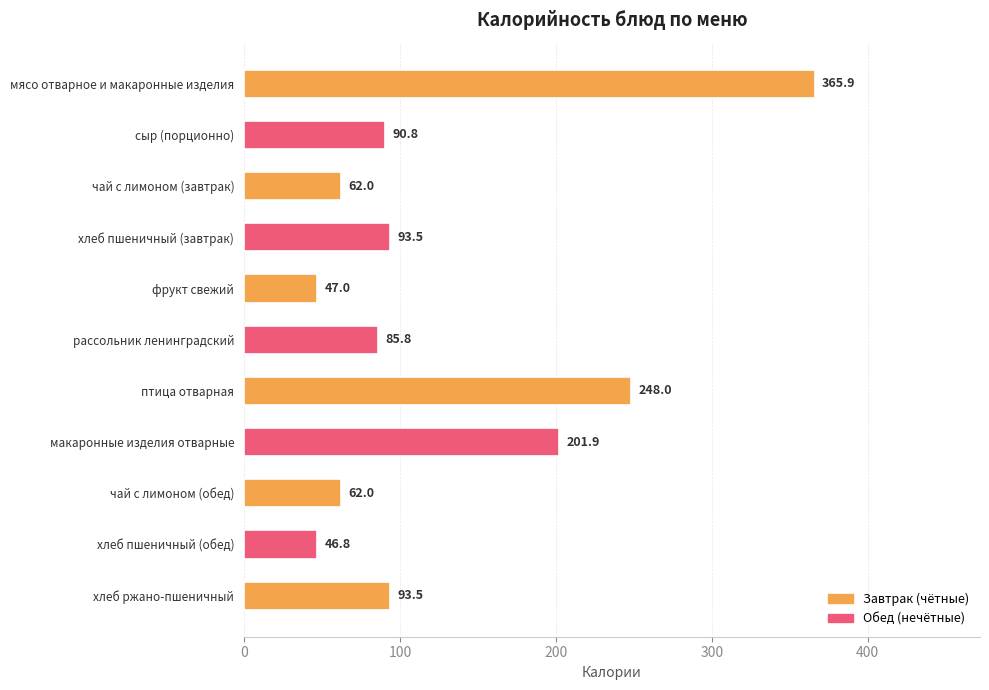

Reading top to bottom, transcribe all the data shown in this chart.

мясо отварное и макаронные изделия=365.9	сыр (порционно)=90.8	чай с лимоном (завтрак)=62.0	хлеб пшеничный (завтрак)=93.5	фрукт свежий=47.0	рассольник ленинградский=85.8	птица отварная=248.0	макаронные изделия отварные=201.9	чай с лимоном (обед)=62.0	хлеб пшеничный (обед)=46.8	хлеб ржано-пшеничный=93.5